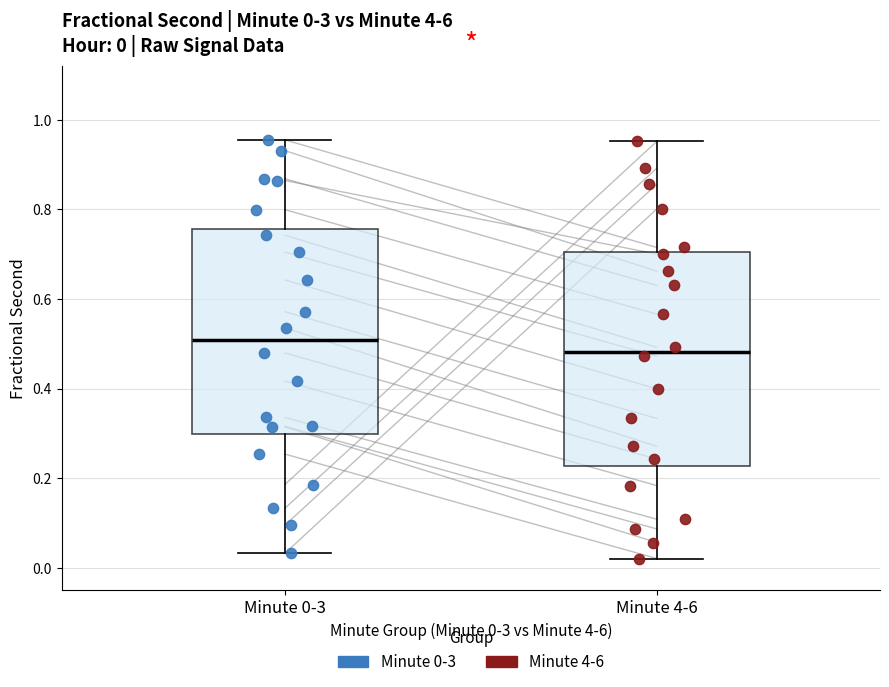

Which box has the highest median line?

Minute 0-3